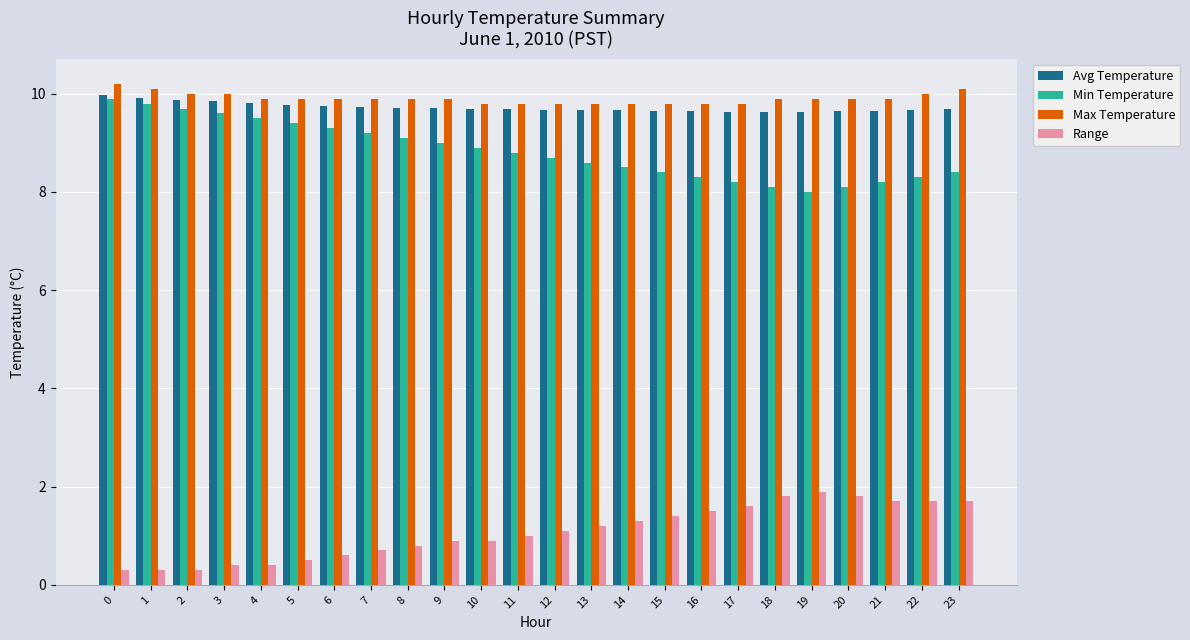

The Max Temperature series shows 9.9 at 21. True or false?

True